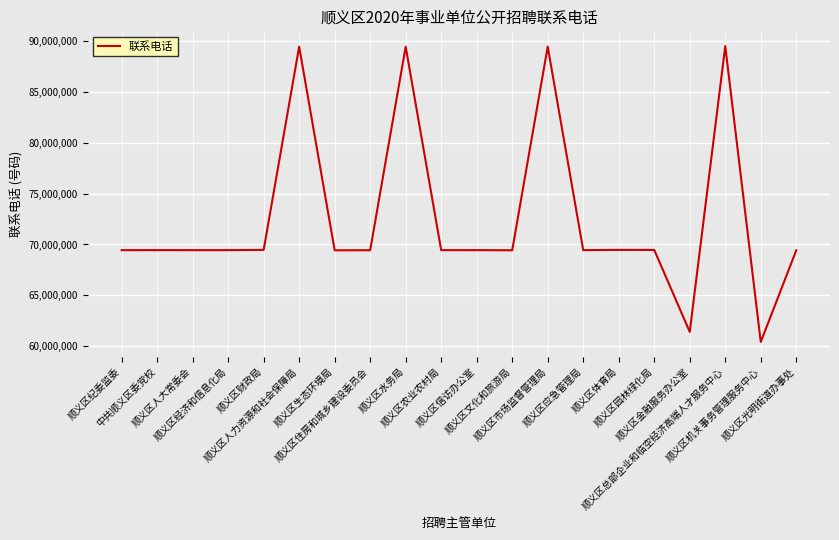

What is the smallest value displayed?

60416932